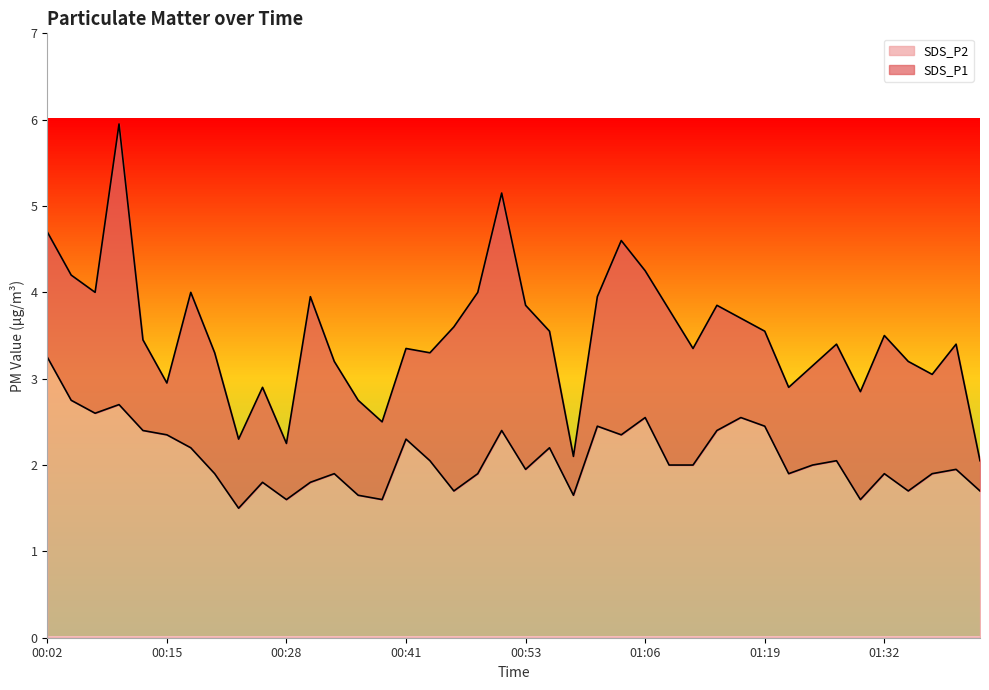

Does the chart display data point markers on the line(s)?

No